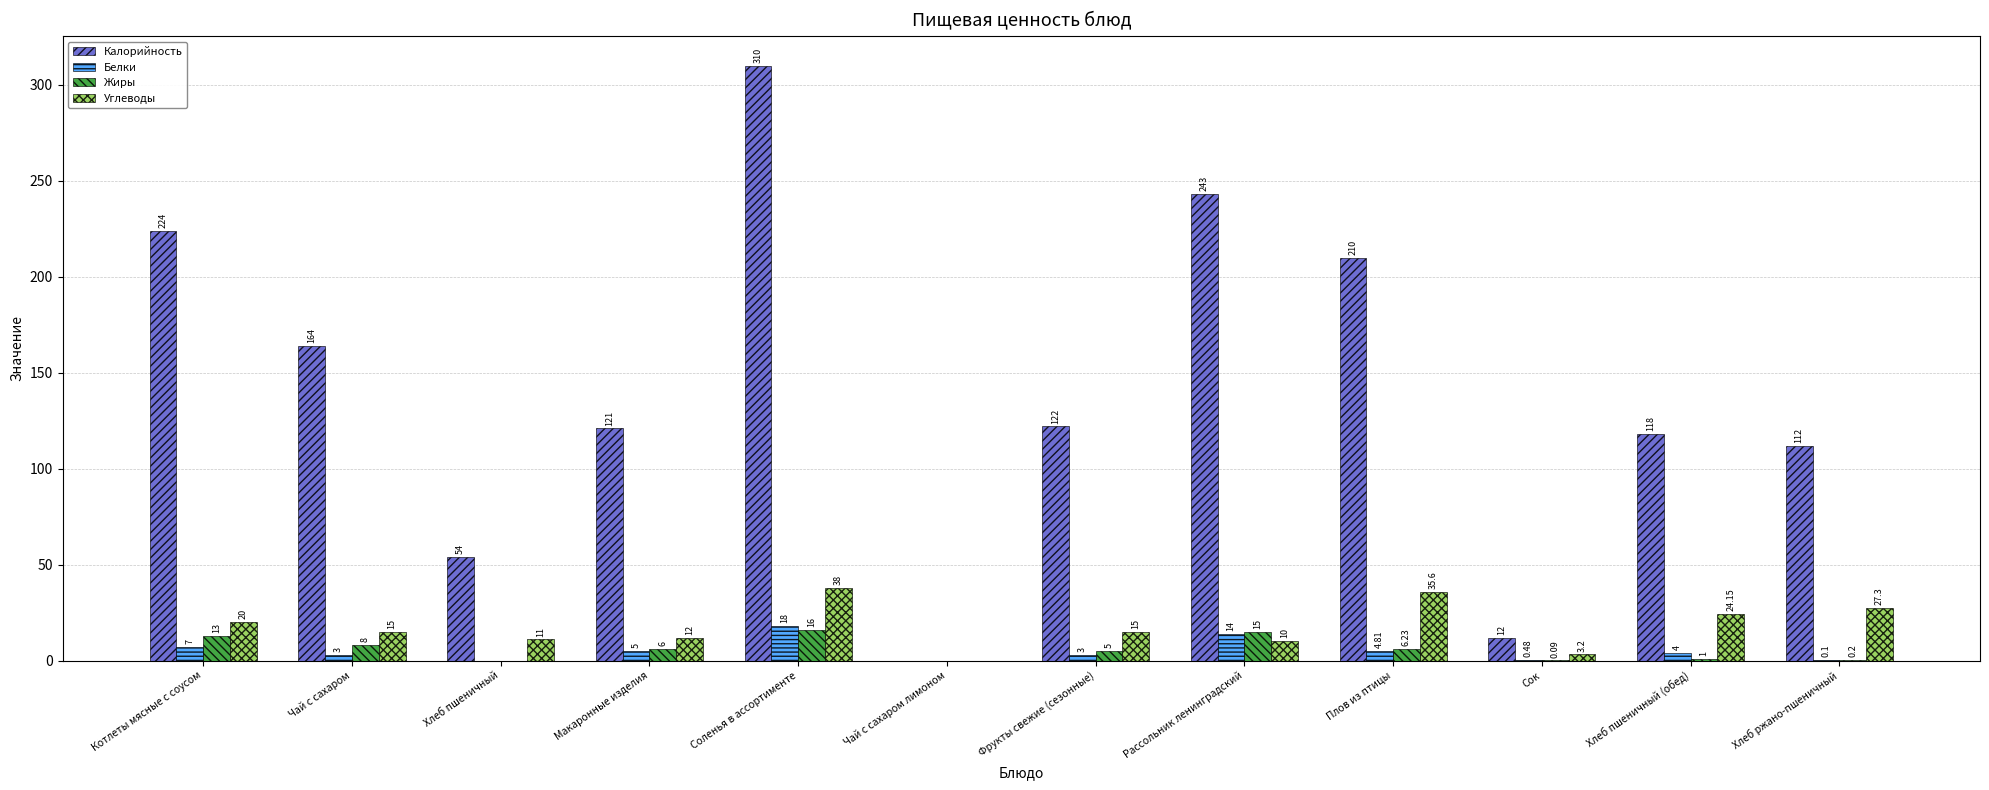

Which series has the largest total across all categories?

Калорийность